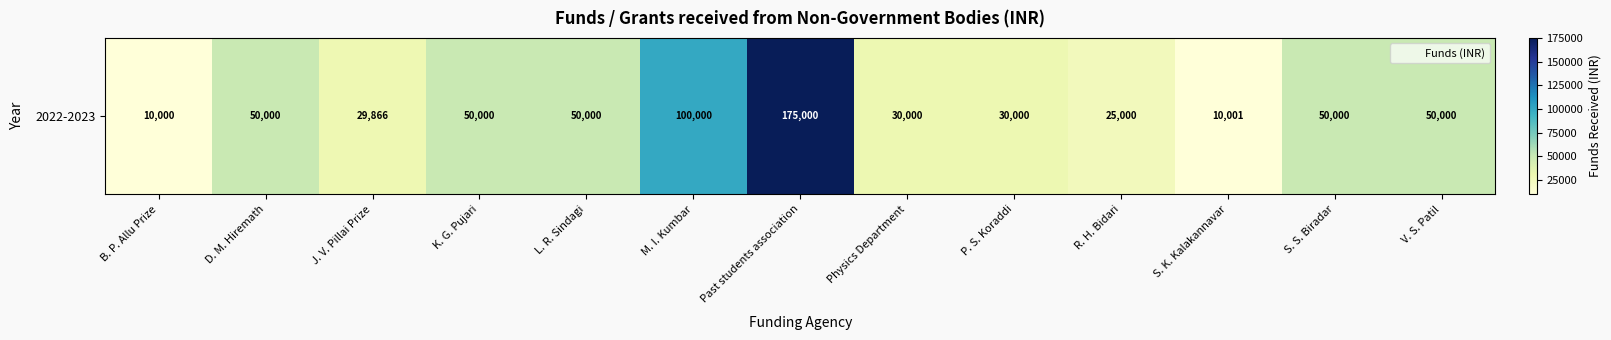

What is the sum of all values?

659867